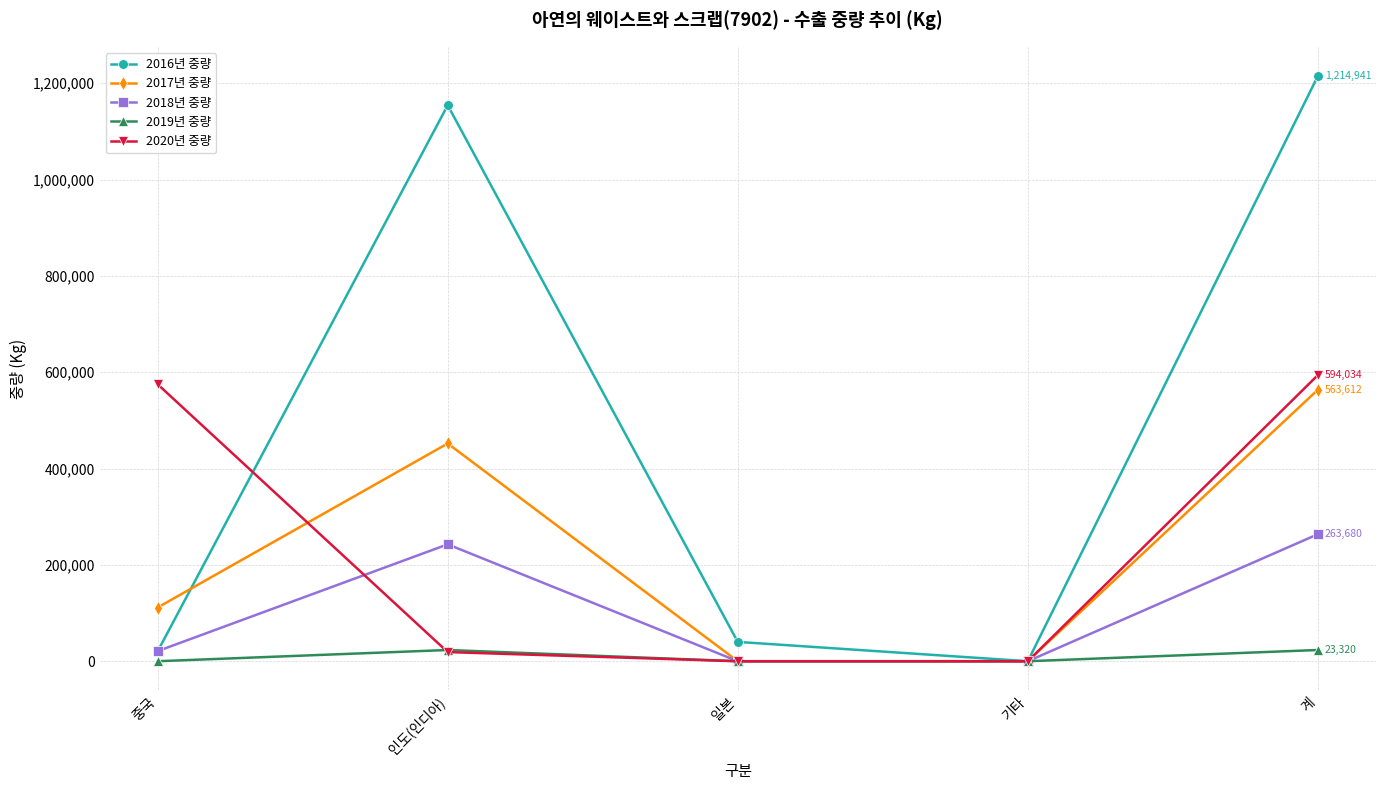

What is the label of the 4th point from the right?

인도(인디아)